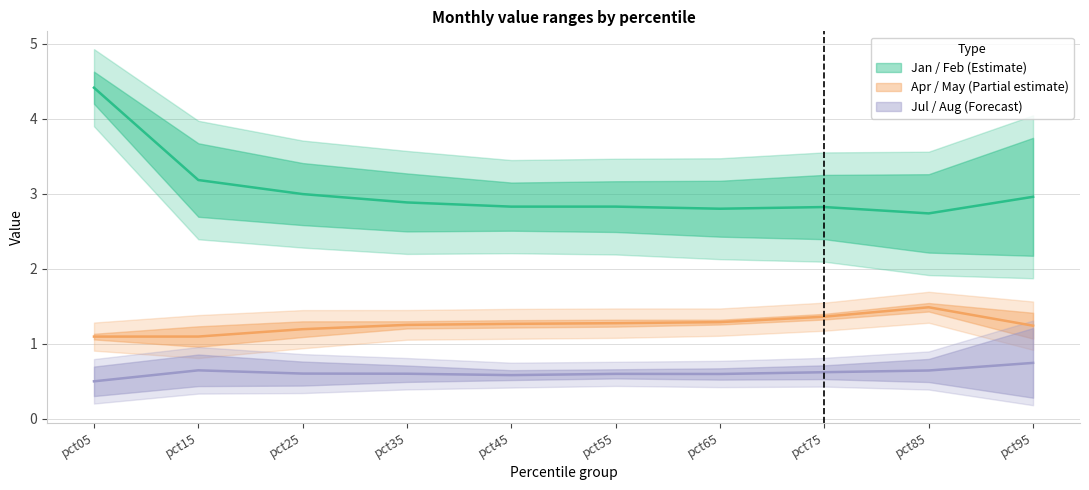

At which category is the sum across all series the highest?

pct05